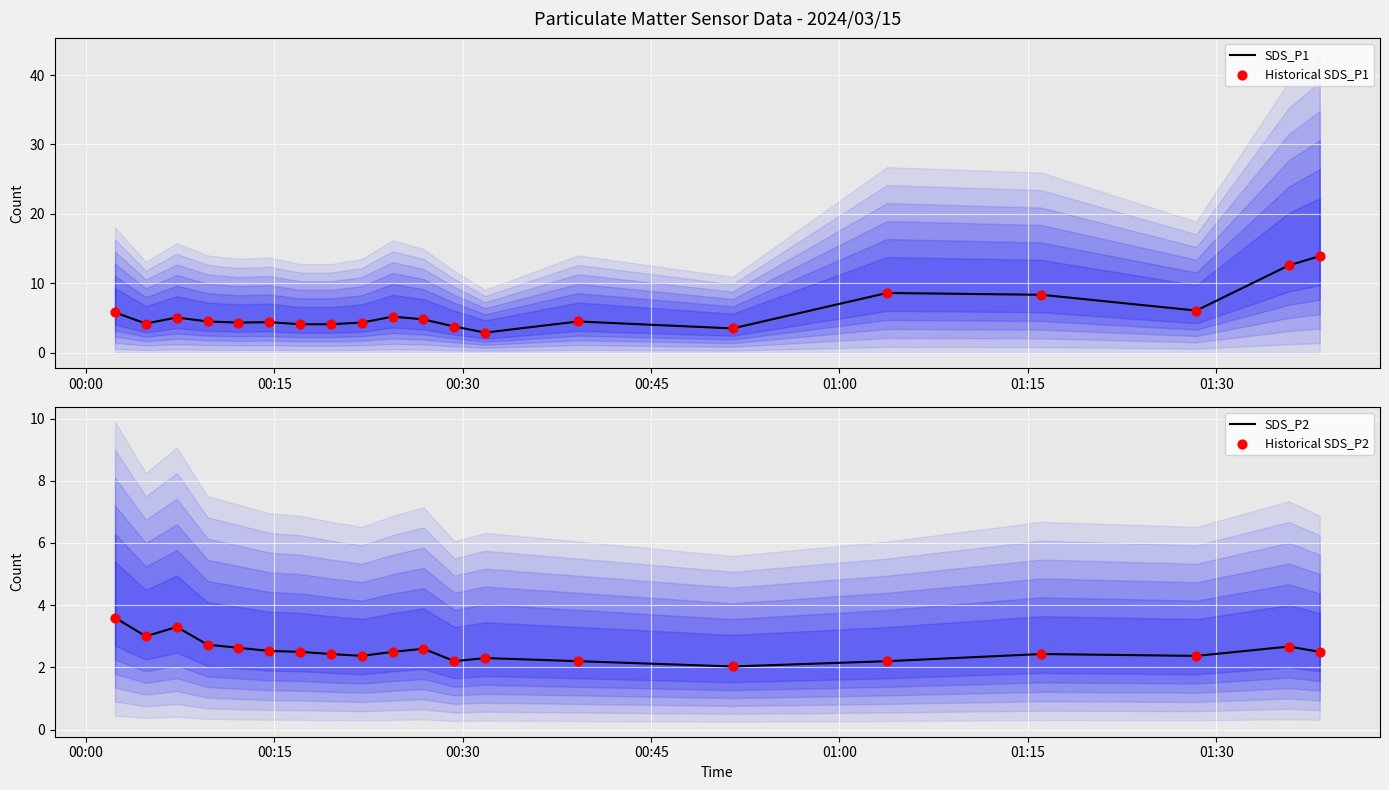

Which series contains the highest Y value?

SDS_P1